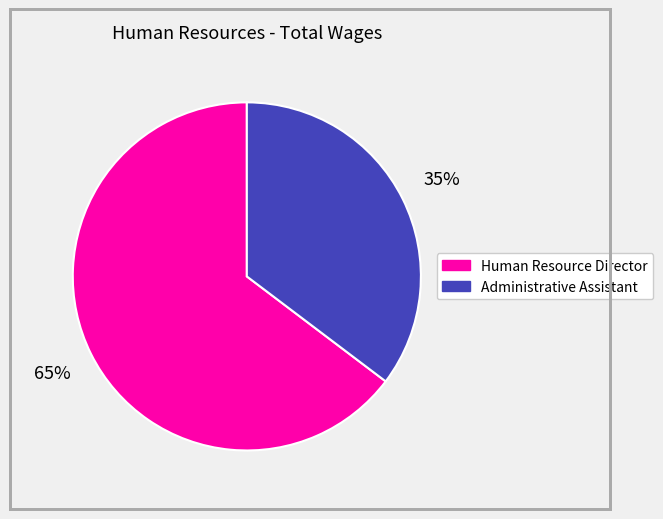

How many segments does this pie chart have?

2